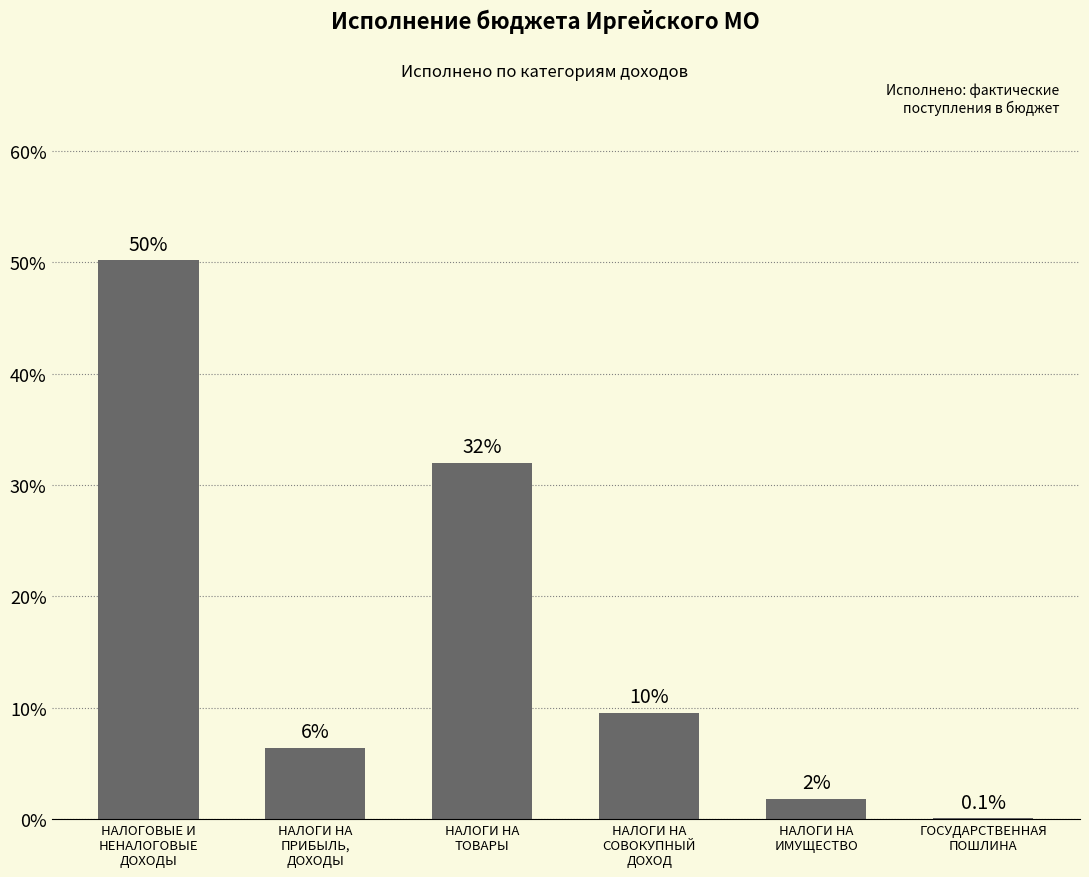

What is the greatest value displayed?

50.2